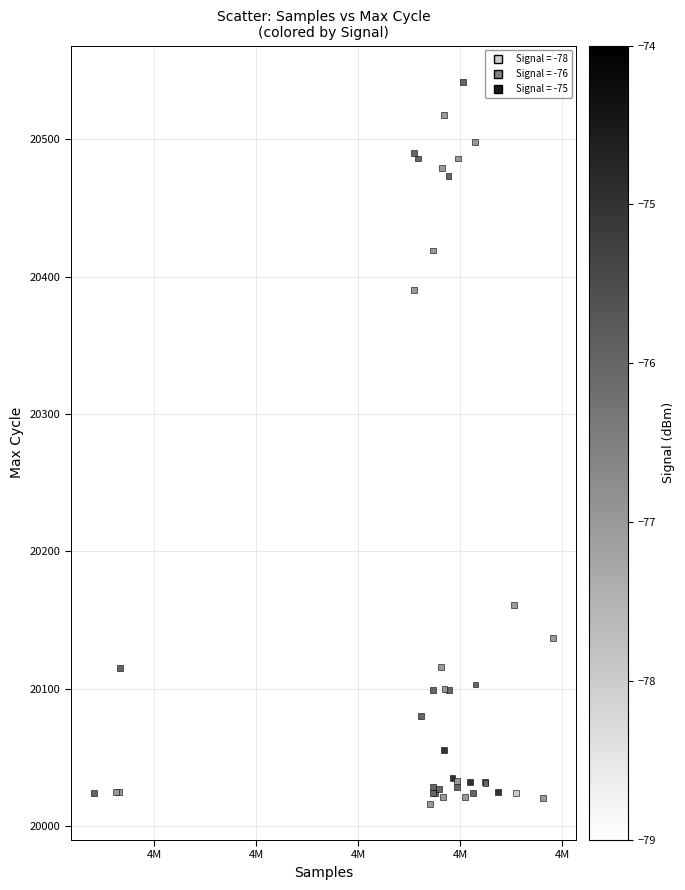

What Y value in the scatter plot is closest to 20279?

20390